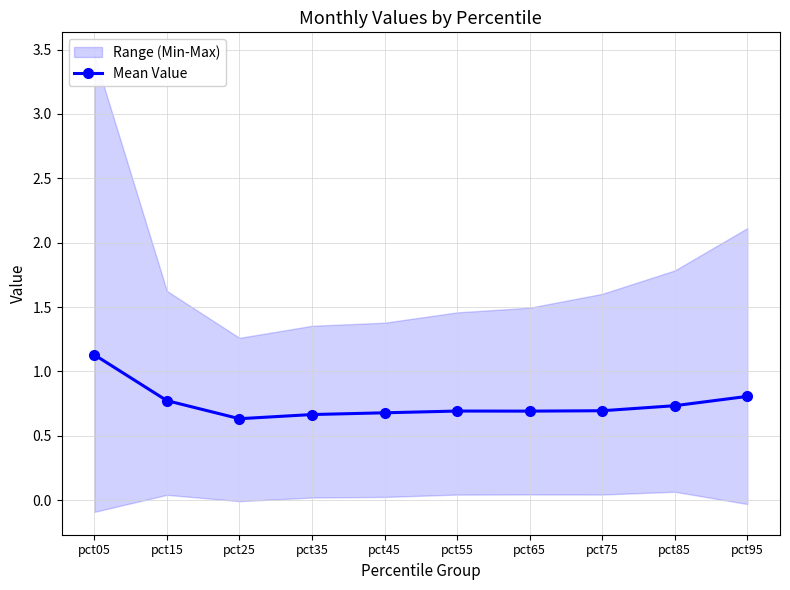

What is the average value?

0.7